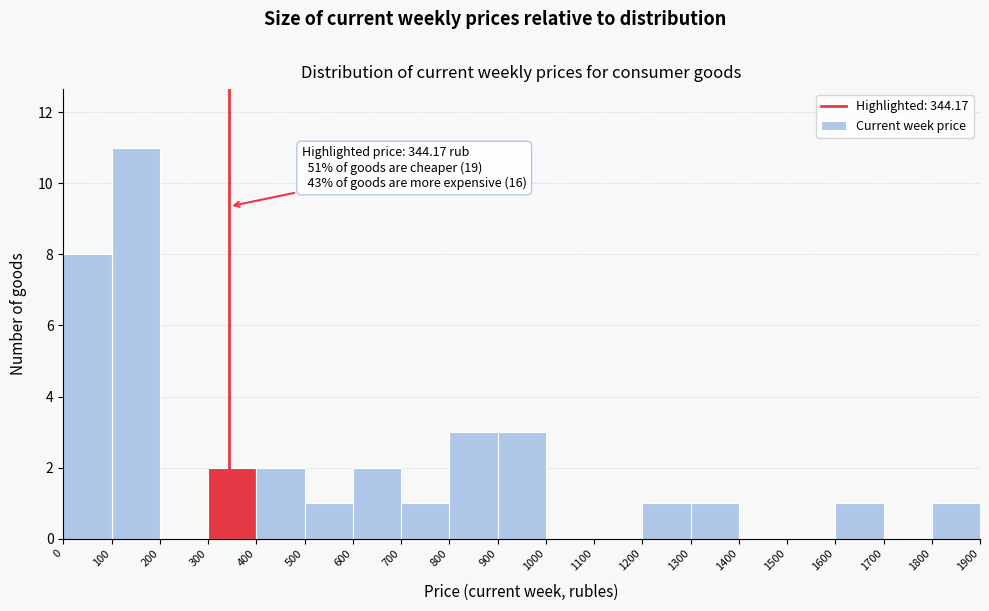

Over which range of the x-axis is the bar tallest?

100 to 200